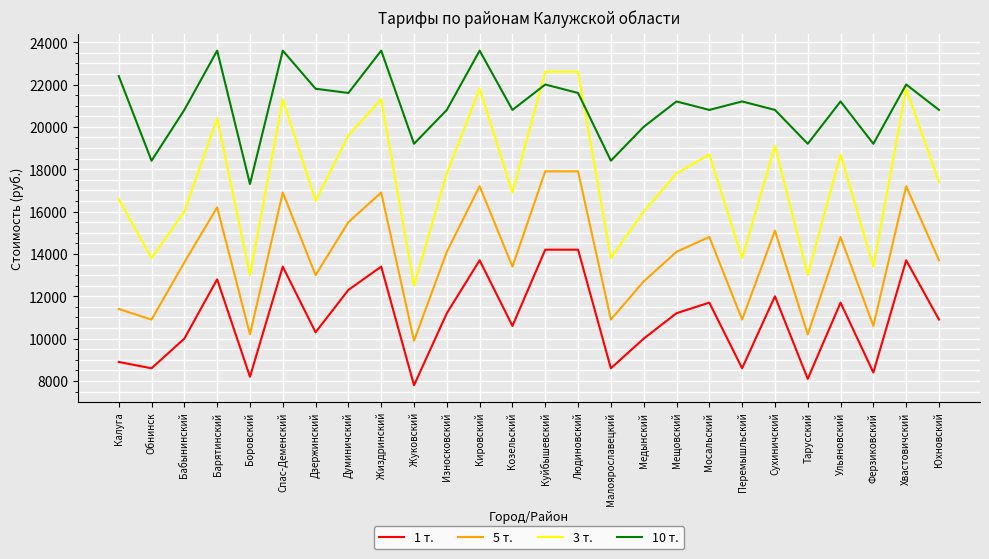

Reading left to right, extract all data points from this chart.

1 т.: Калуга=8900	Обнинск=8600	Бабынинский=10000	Барятинский=12800	Боровский=8200	Спас-Деменский=13400	Дзержинский=10300	Думиничский=12300	Жиздринский=13400	Жуковский=7800	Износковский=11200	Кировский=13700	Козельский=10600	Куйбышевский=14200	Людиновский=14200	Малоярославецкий=8600	Медынский=10000	Мещовский=11200	Мосальский=11700	Перемышльский=8600	Сухиничский=12000	Тарусский=8100	Ульяновский=11700	Ферзиковский=8400	Хвастовичский=13700	Юхновский=10900
5 т.: Калуга=11400	Обнинск=10900	Бабынинский=13600	Барятинский=16200	Боровский=10200	Спас-Деменский=16900	Дзержинский=13000	Думиничский=15500	Жиздринский=16900	Жуковский=9900	Износковский=14100	Кировский=17200	Козельский=13400	Куйбышевский=17900	Людиновский=17900	Малоярославецкий=10900	Медынский=12700	Мещовский=14100	Мосальский=14800	Перемышльский=10900	Сухиничский=15100	Тарусский=10200	Ульяновский=14800	Ферзиковский=10600	Хвастовичский=17200	Юхновский=13700
3 т.: Калуга=16600	Обнинск=13800	Бабынинский=16000	Барятинский=20400	Боровский=13000	Спас-Деменский=21300	Дзержинский=16500	Думиничский=19600	Жиздринский=21300	Жуковский=12500	Износковский=17800	Кировский=21800	Козельский=16900	Куйбышевский=22600	Людиновский=22600	Малоярославецкий=13800	Медынский=16000	Мещовский=17800	Мосальский=18700	Перемышльский=13800	Сухиничский=19100	Тарусский=13000	Ульяновский=18700	Ферзиковский=13400	Хвастовичский=21800	Юхновский=17400
10 т.: Калуга=22400	Обнинск=18400	Бабынинский=20800	Барятинский=23600	Боровский=17300	Спас-Деменский=23600	Дзержинский=21800	Думиничский=21600	Жиздринский=23600	Жуковский=19200	Износковский=20800	Кировский=23600	Козельский=20800	Куйбышевский=22000	Людиновский=21600	Малоярославецкий=18400	Медынский=20000	Мещовский=21200	Мосальский=20800	Перемышльский=21200	Сухиничский=20800	Тарусский=19200	Ульяновский=21200	Ферзиковский=19200	Хвастовичский=22000	Юхновский=20800